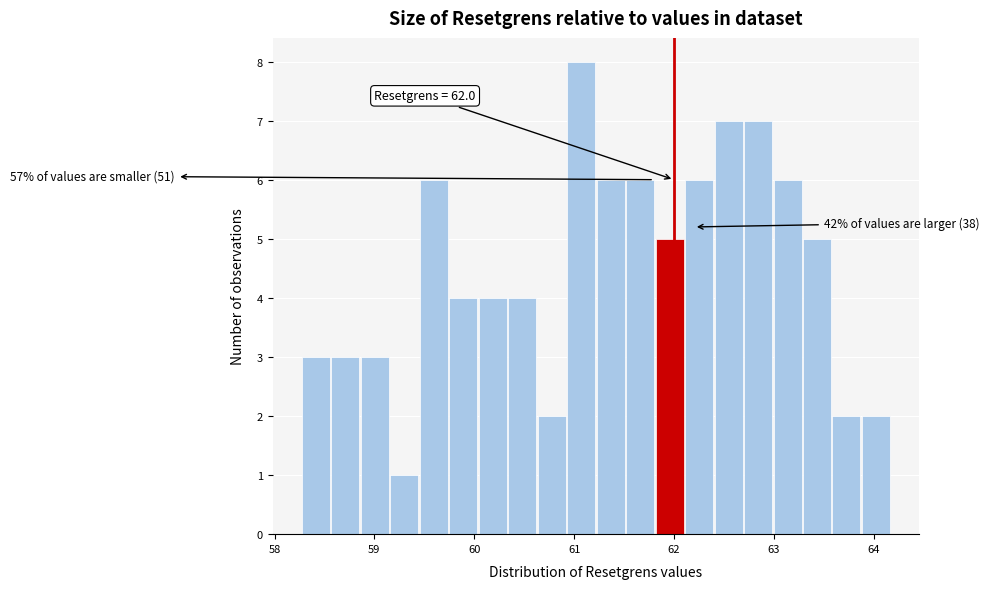

Read against the x-axis, roughly where is the centre of the tallest bar?

61.1